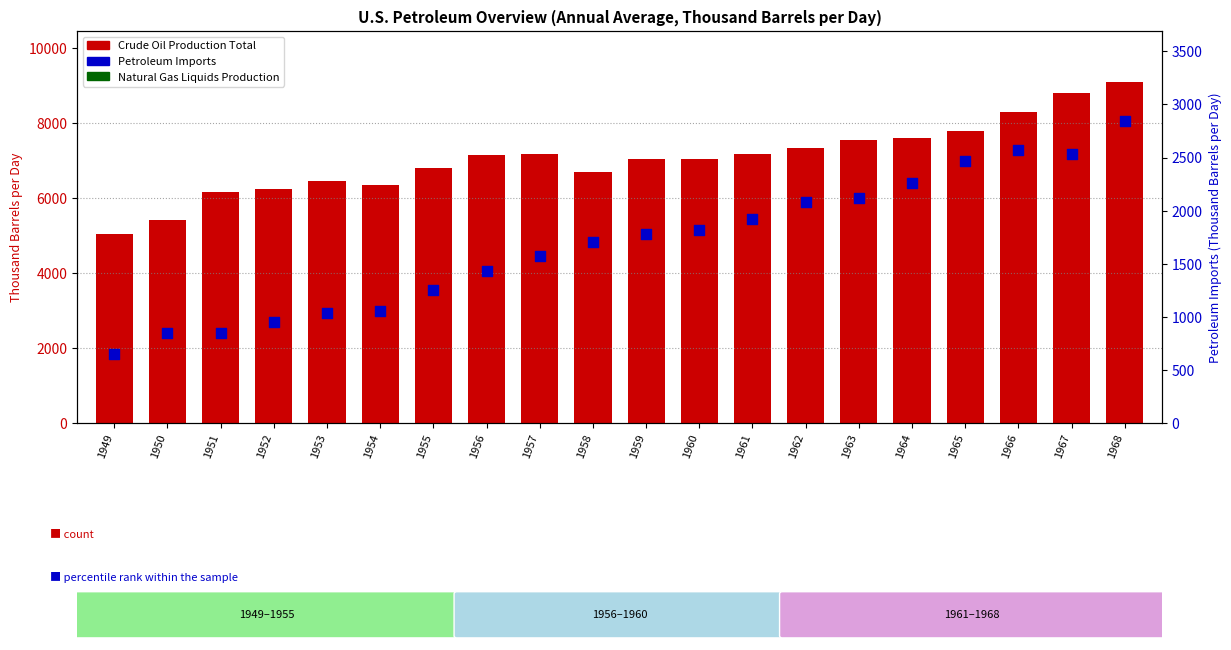

Which series contains the lowest Y value?

Petroleum Imports